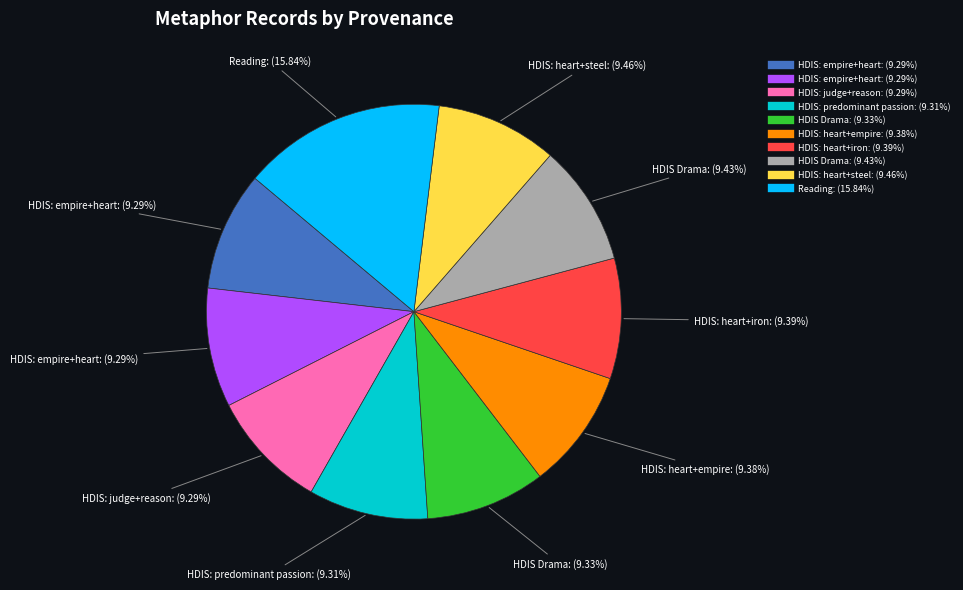

To the nearest percent, what is the difference between the largest and smallest slice percentages?

7%